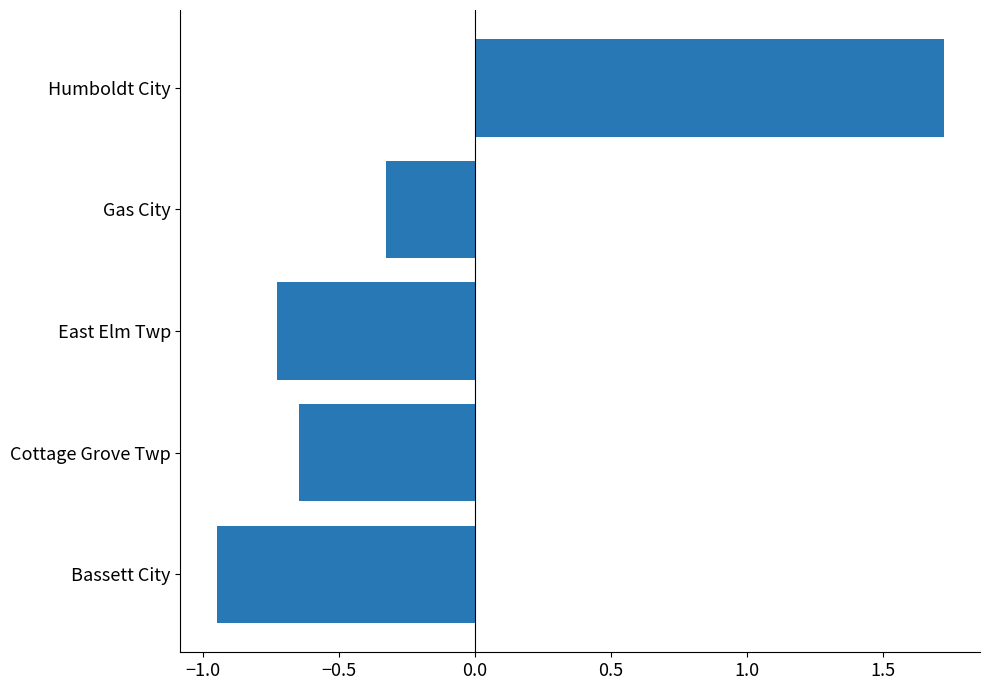

How many bars are there in total?

5